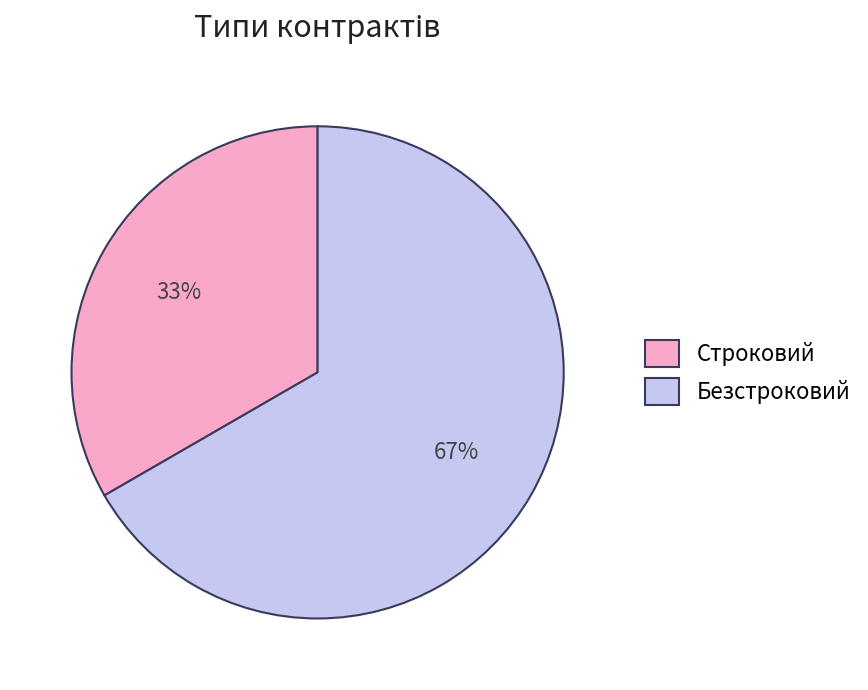

Is there any slice that represents more than half of the pie?

Yes